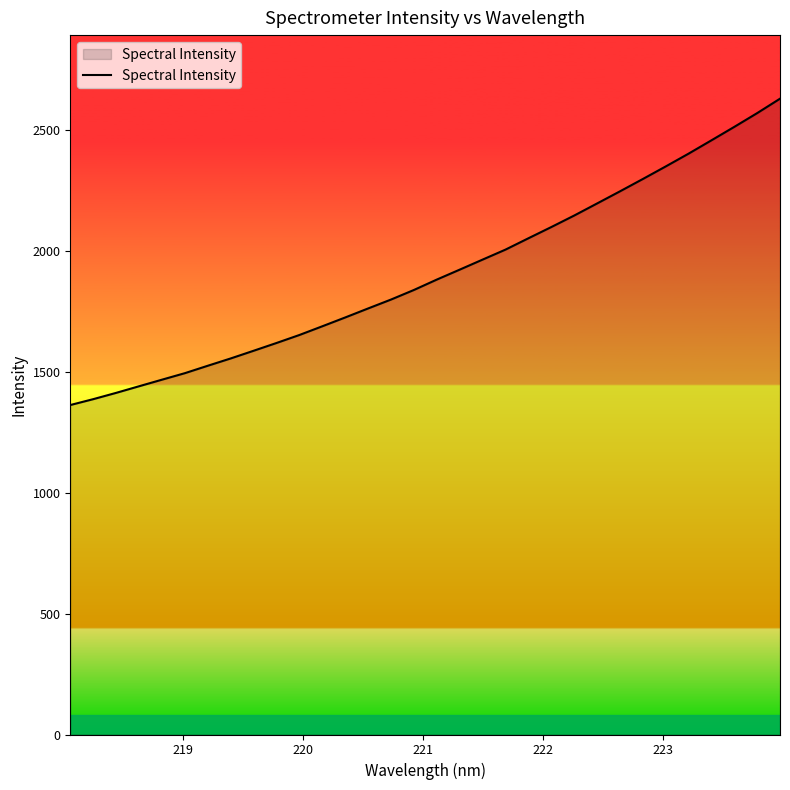

What is the difference between the maximum and minimum values?

1267.2